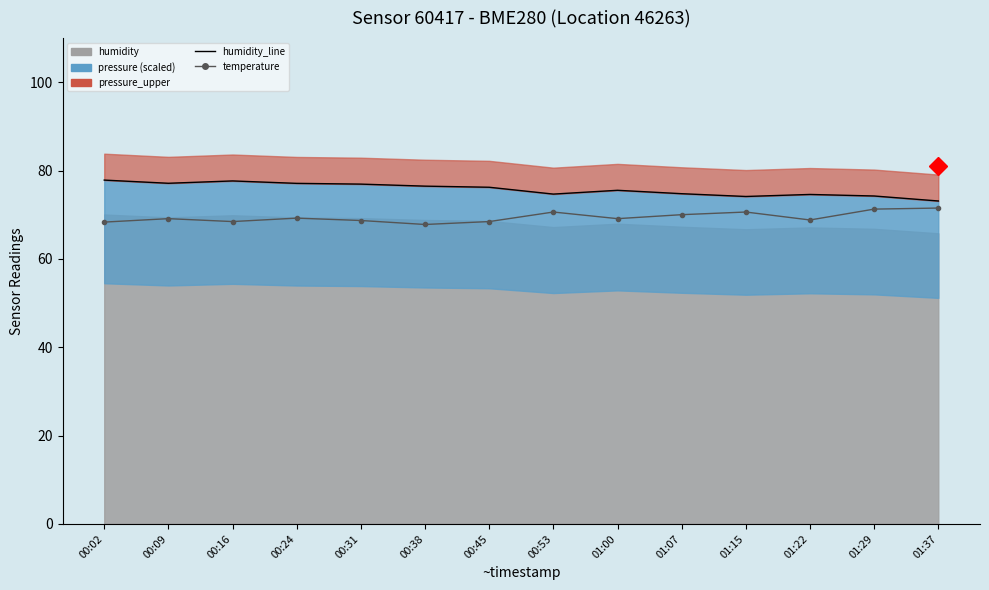

What is the difference between the second highest and minimum values in the humidity_line series?

4.5